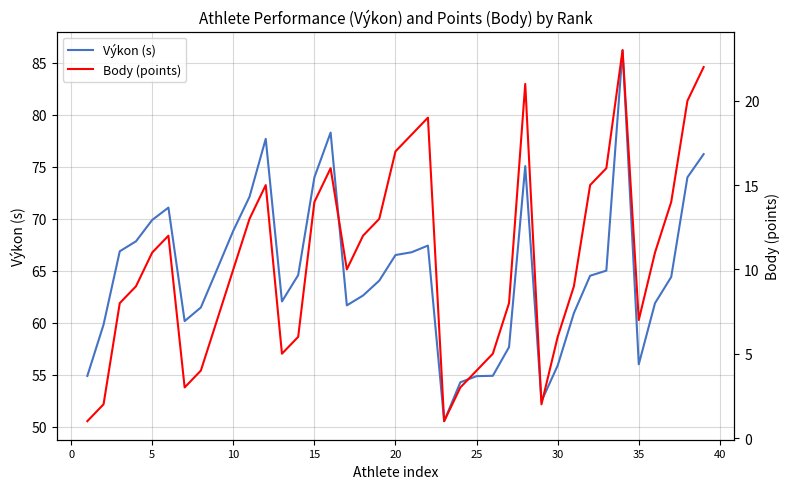

The value of Výkon (s) at 30 is 92.1. True or false?

False